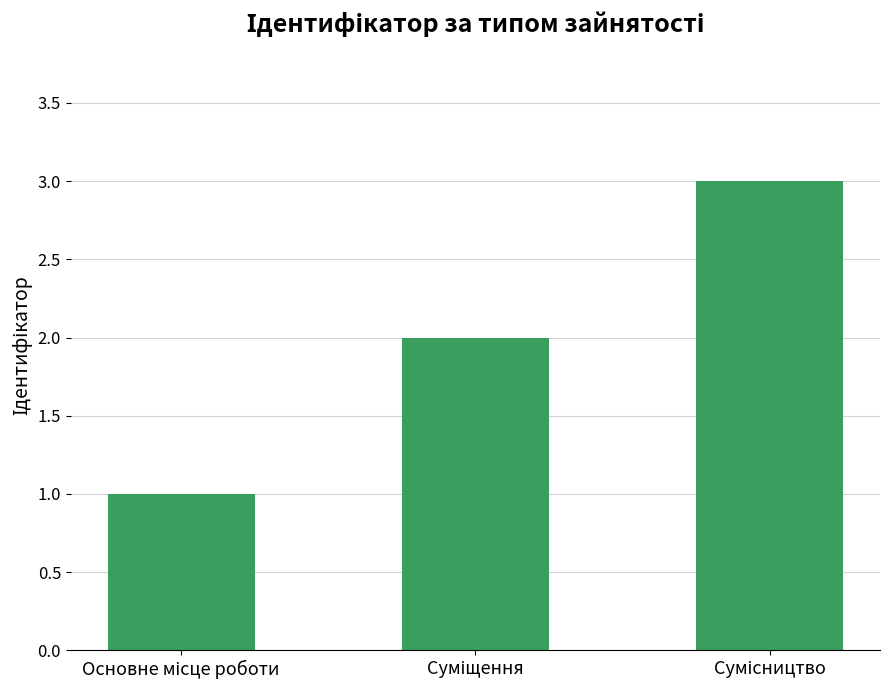

What is the maximum value shown in the chart?

3